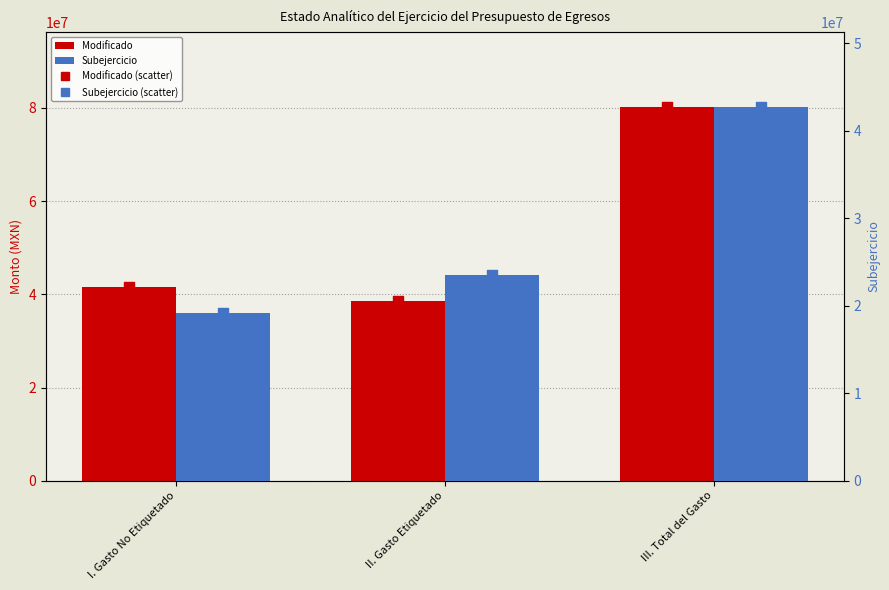

What are all the series names shown in the legend?

Modificado, Subejercicio